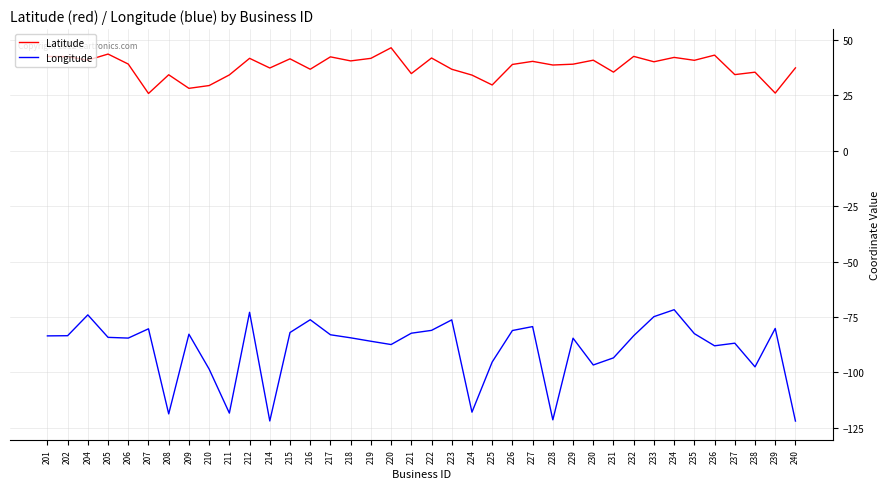

Is it true that Longitude equals -47.8 at 220?

False